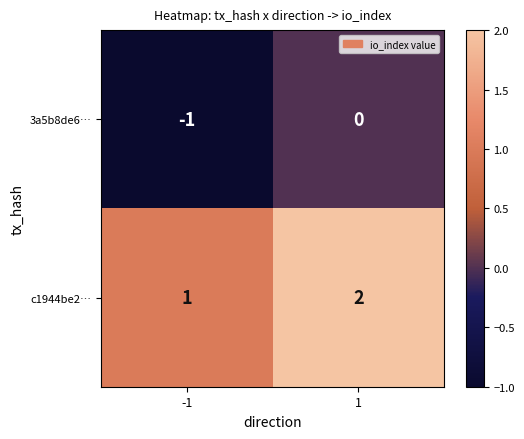

Which series has the largest total across all categories?

c1944be2…